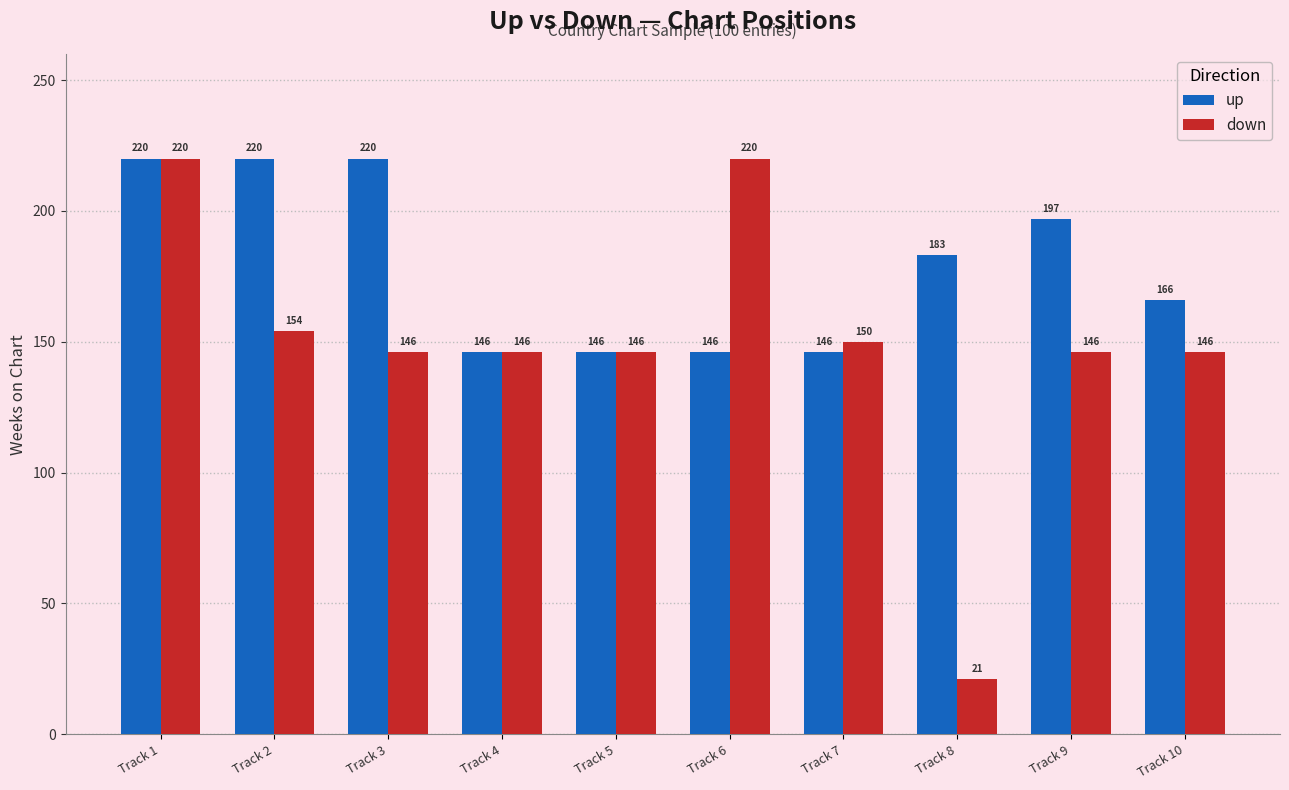

The up series shows 166 at Track 10. True or false?

True